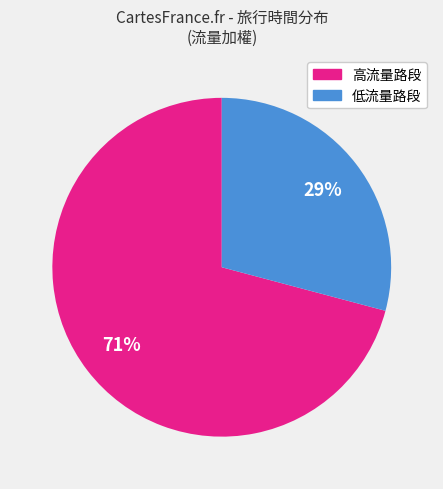

To the nearest percent, what is the average slice percentage?

50%